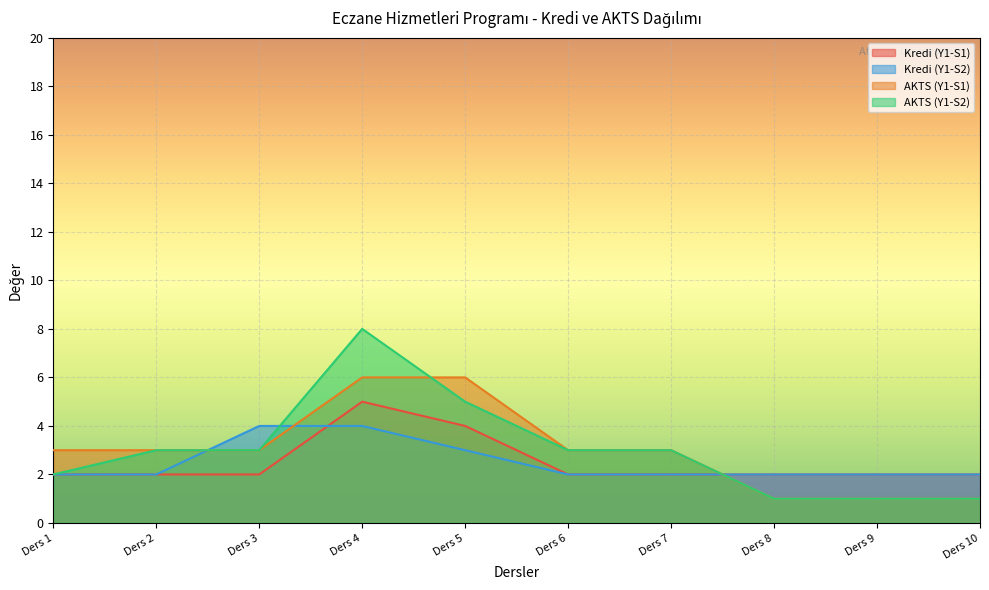

What is the total value across all series at Ders 3?

12